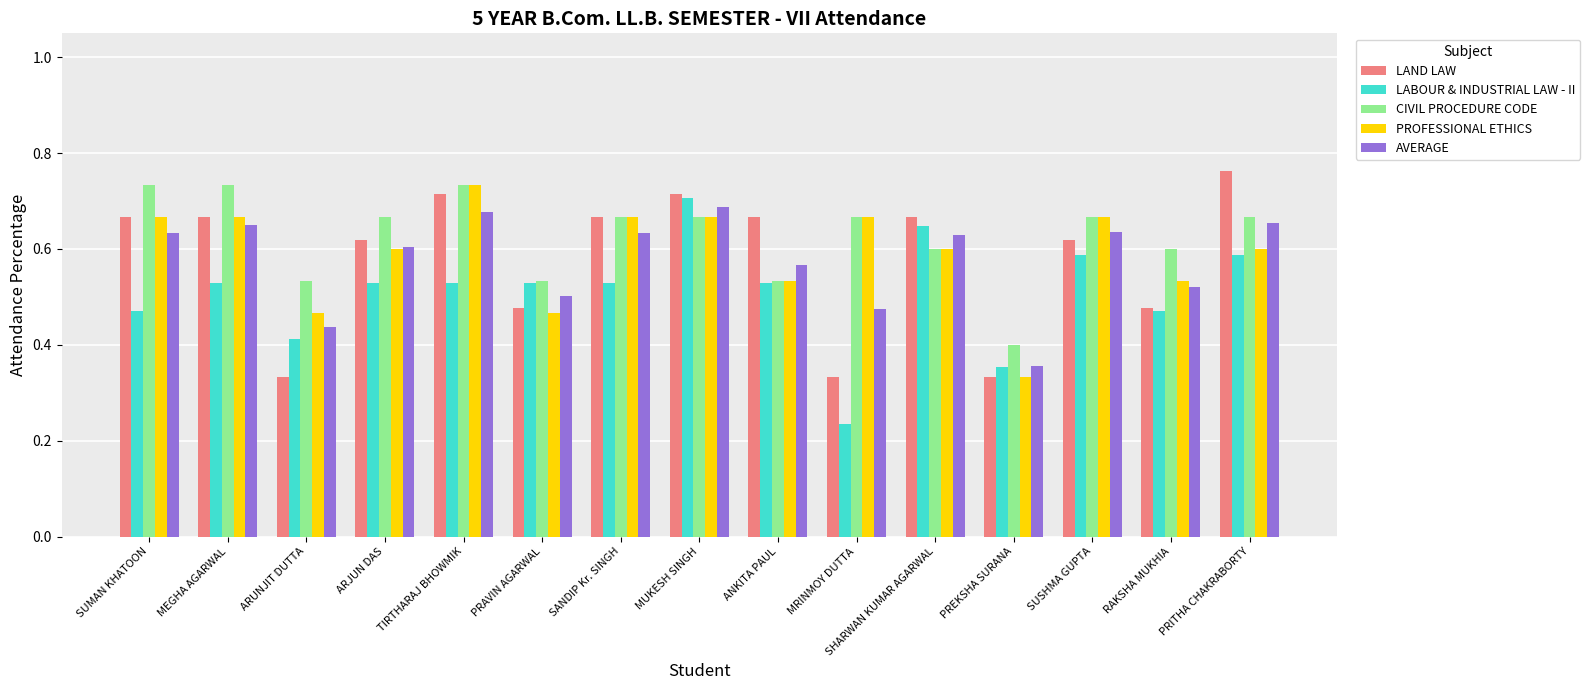

What is the total value across all series at PRAVIN AGARWAL?

2.5